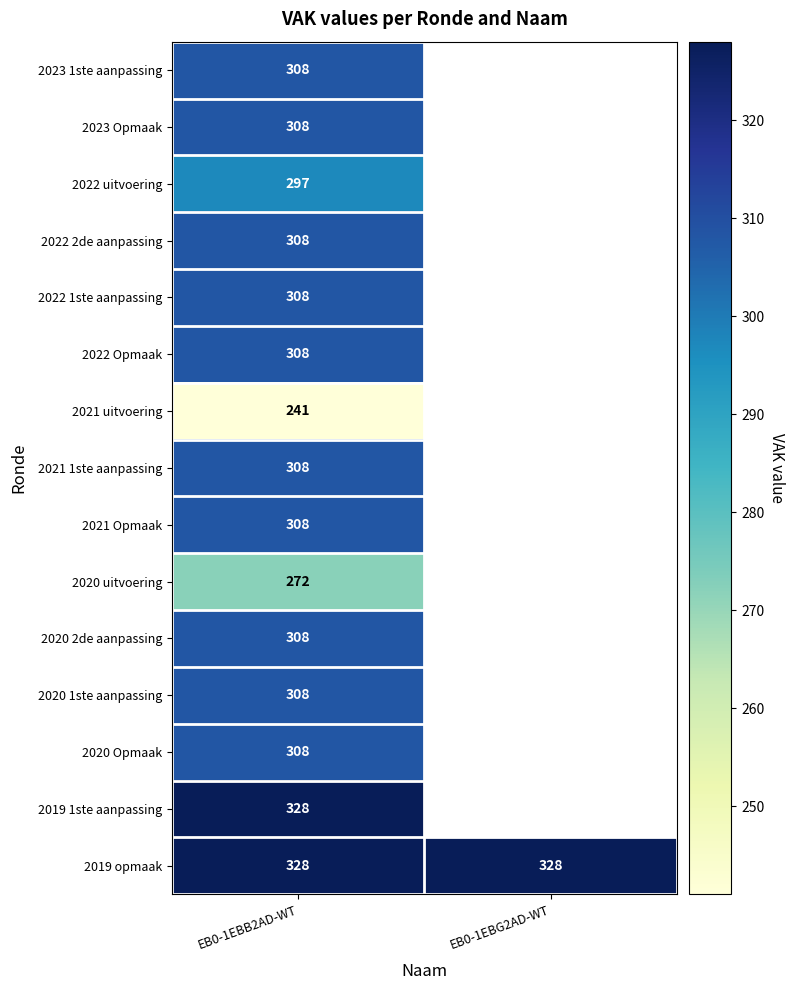

The 2022 2de aanpassing series shows 479 at EB0-1EBB2AD-WT. True or false?

False